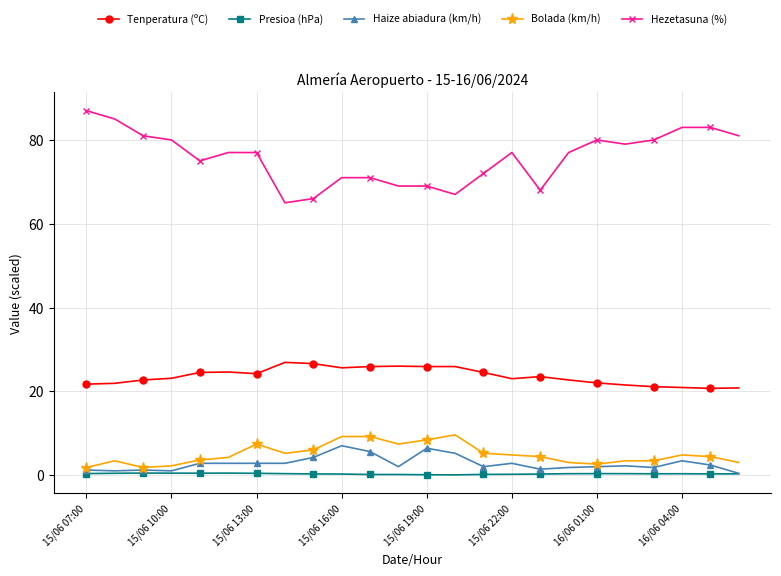

What is the lowest value of the Hezetasuna (%) series?

65.0